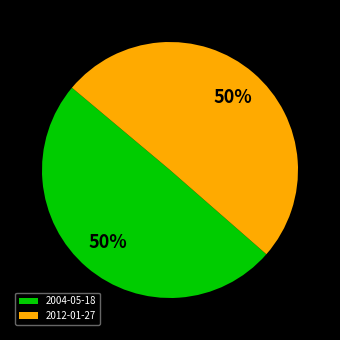

How many slices are in this pie chart?

2